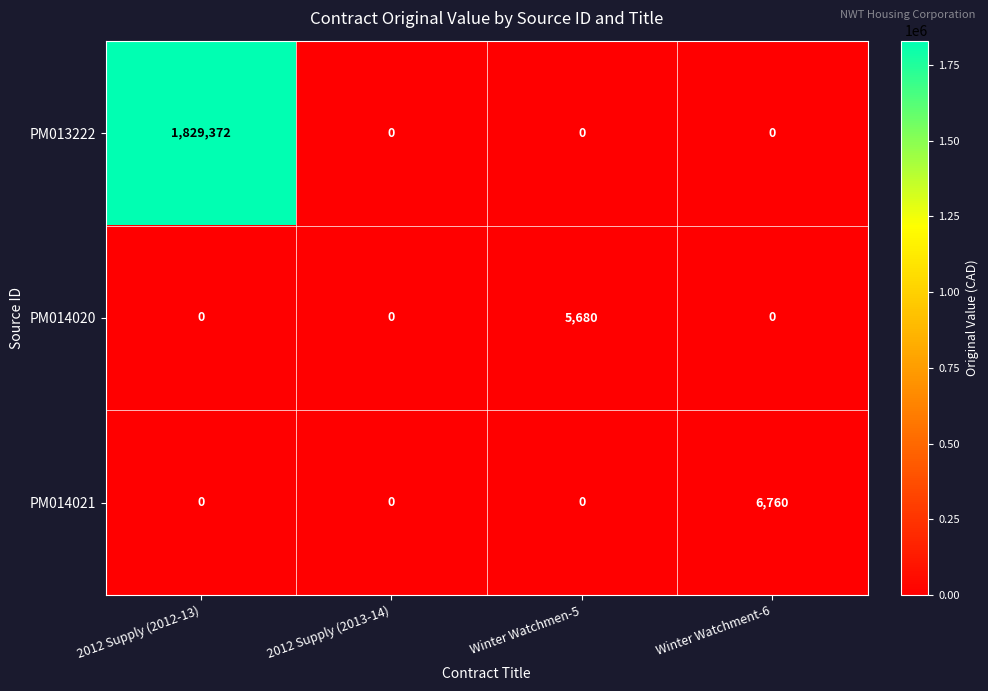

How many distinct data groups are displayed?

3